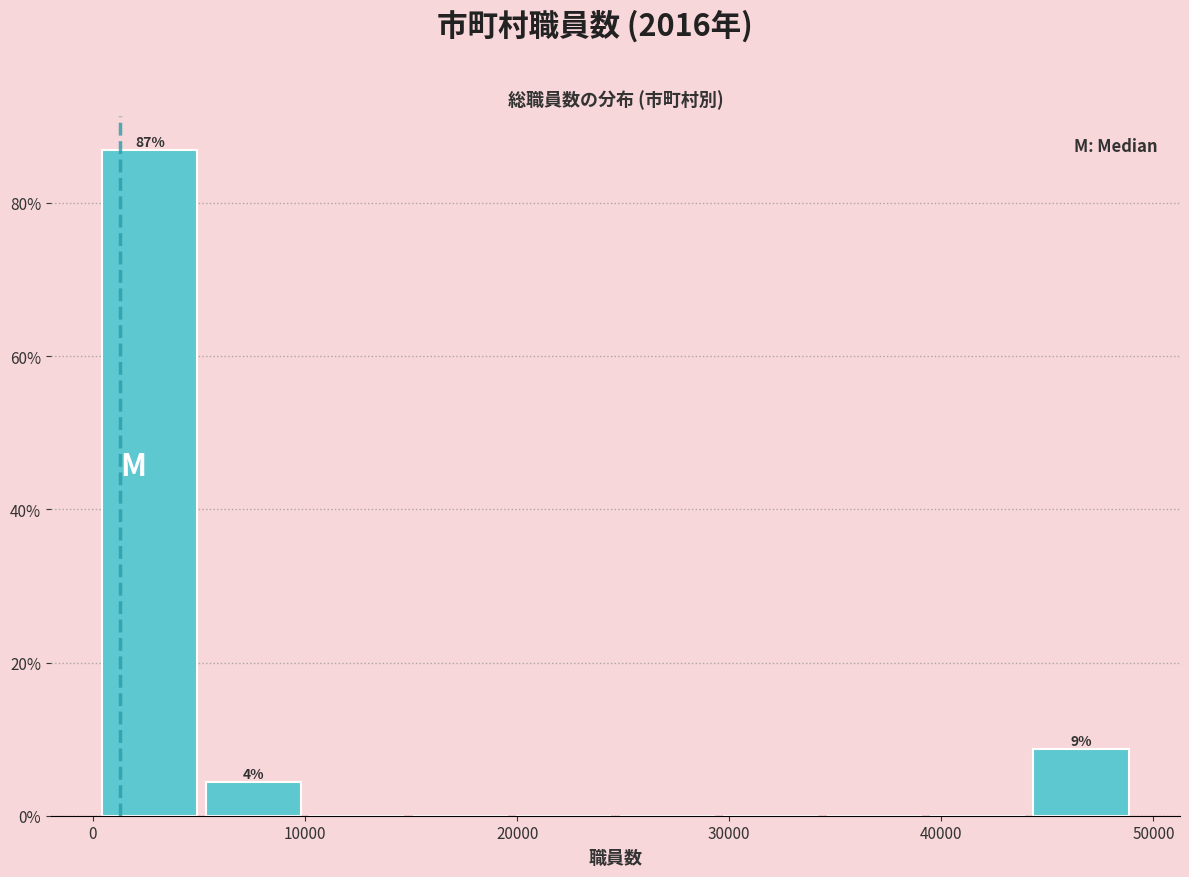

Which range on the x-axis has the tallest bar?

0 to 5000